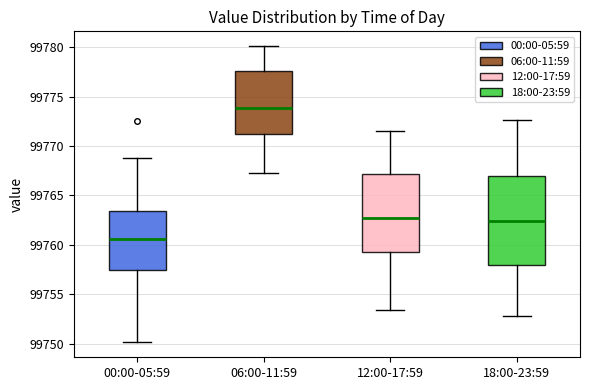

Comparing the boxes themselves (not the whiskers), which one is the tallest?

18:00-23:59